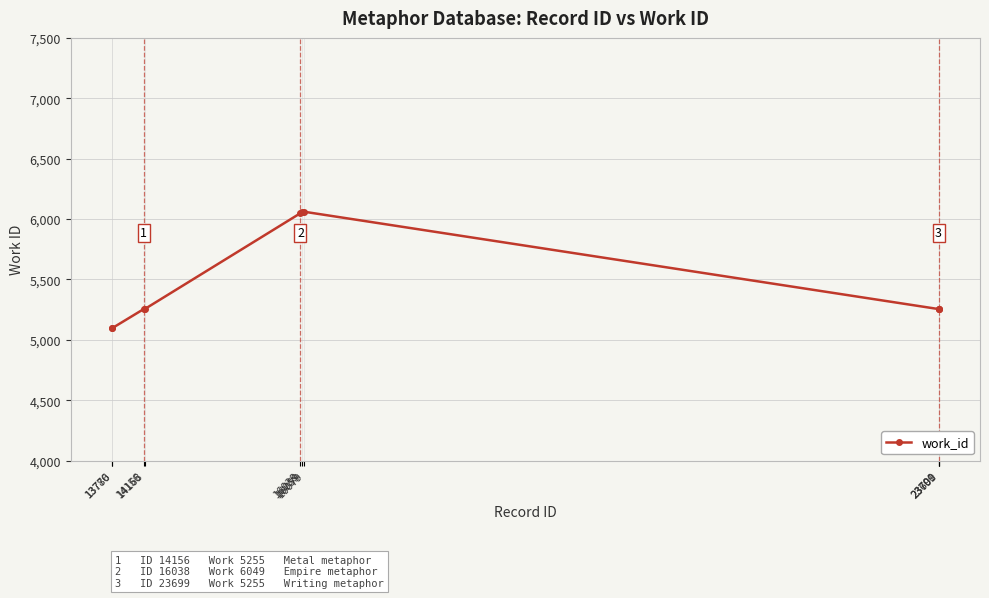

What is the change in value from 16038 to 16079?

+12